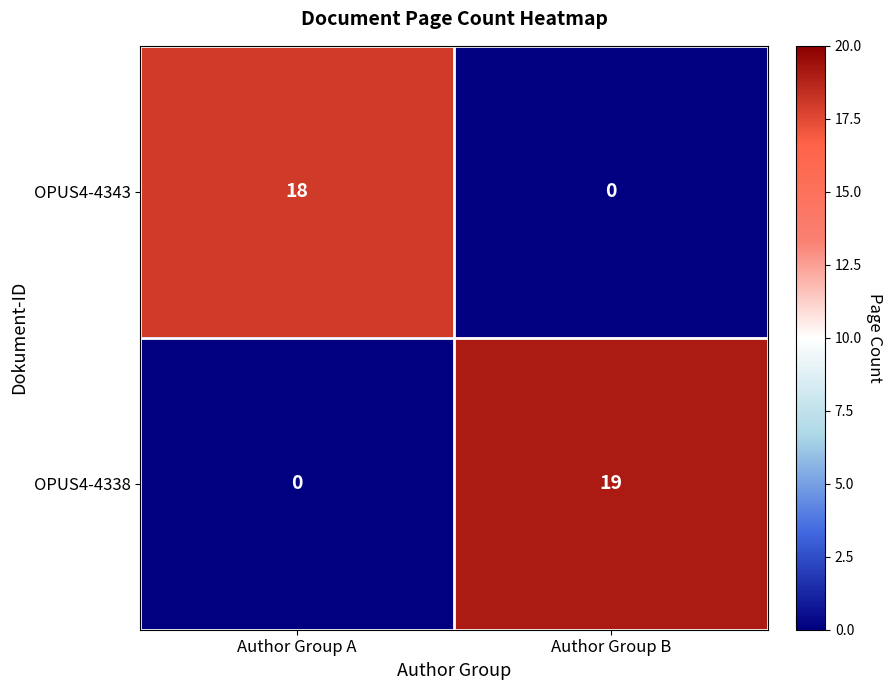

Which category has the highest value in the OPUS4-4338 series?

Author Group B